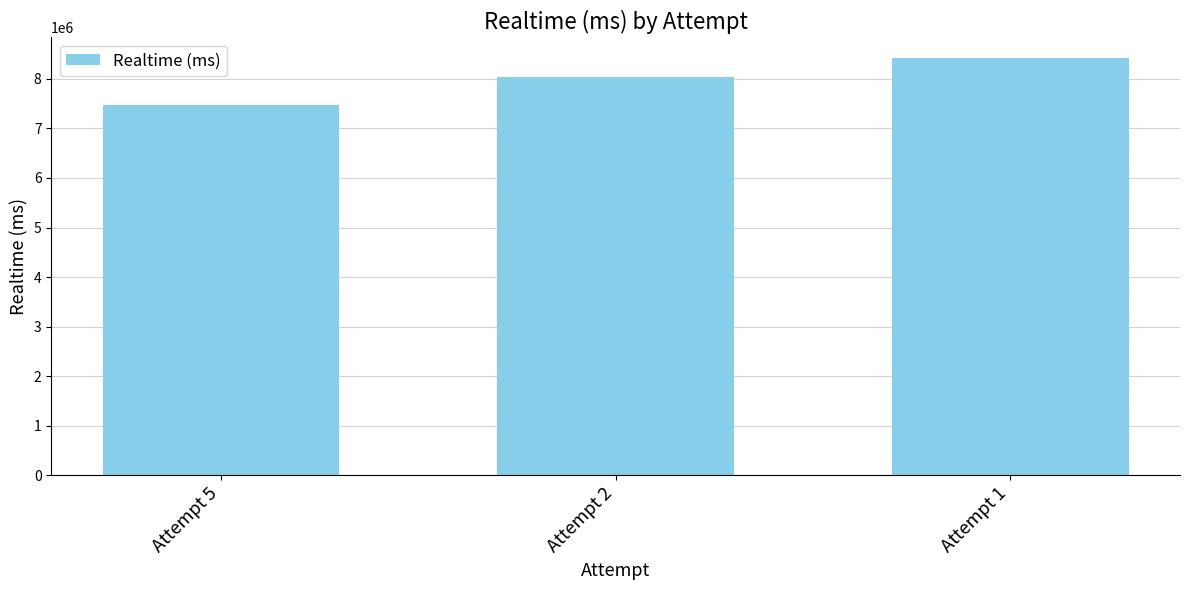

What is the value of the 1st bar from the left?

7480335